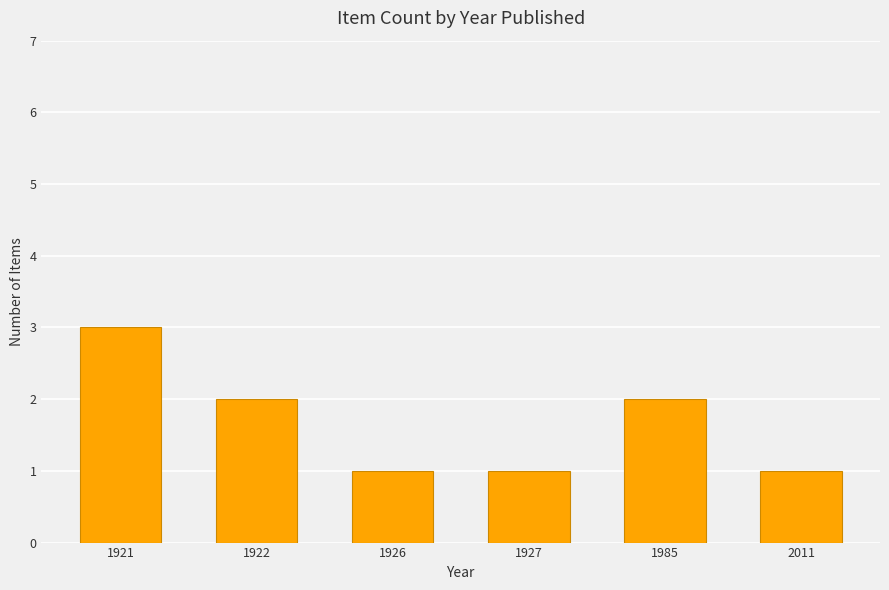

Are the bars horizontal?

No